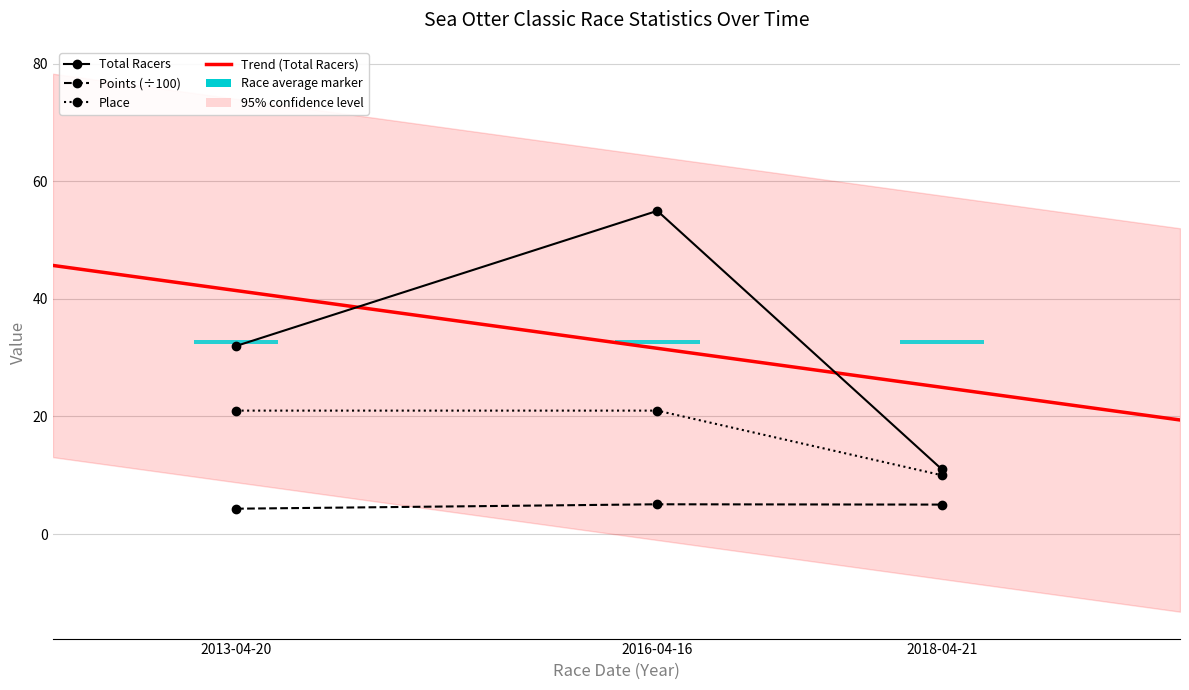

Reading left to right, extract all data points from this chart.

Total Racers: 2013-04-20=32.0	2016-04-16=55.0	2018-04-21=11.0
Points: 2013-04-20=4.3	2016-04-16=5.1	2018-04-21=5.0
Place: 2013-04-20=21.0	2016-04-16=21.0	2018-04-21=10.0